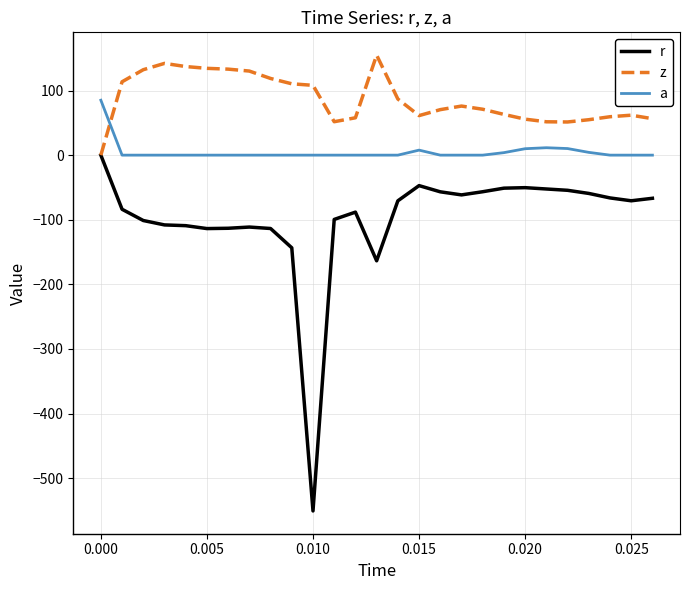

How many distinct data groups are displayed?

3